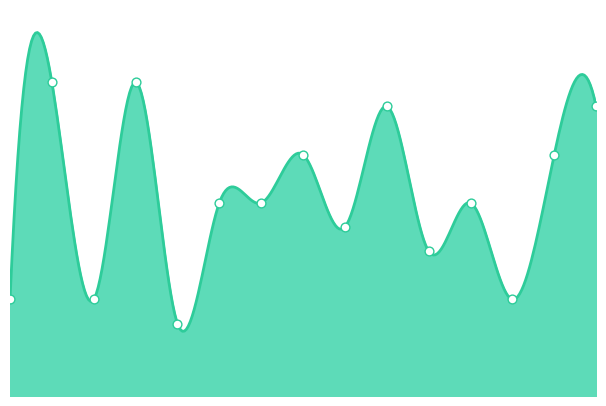

What is the ratio of the value at 7 to the value at 6?

1.0